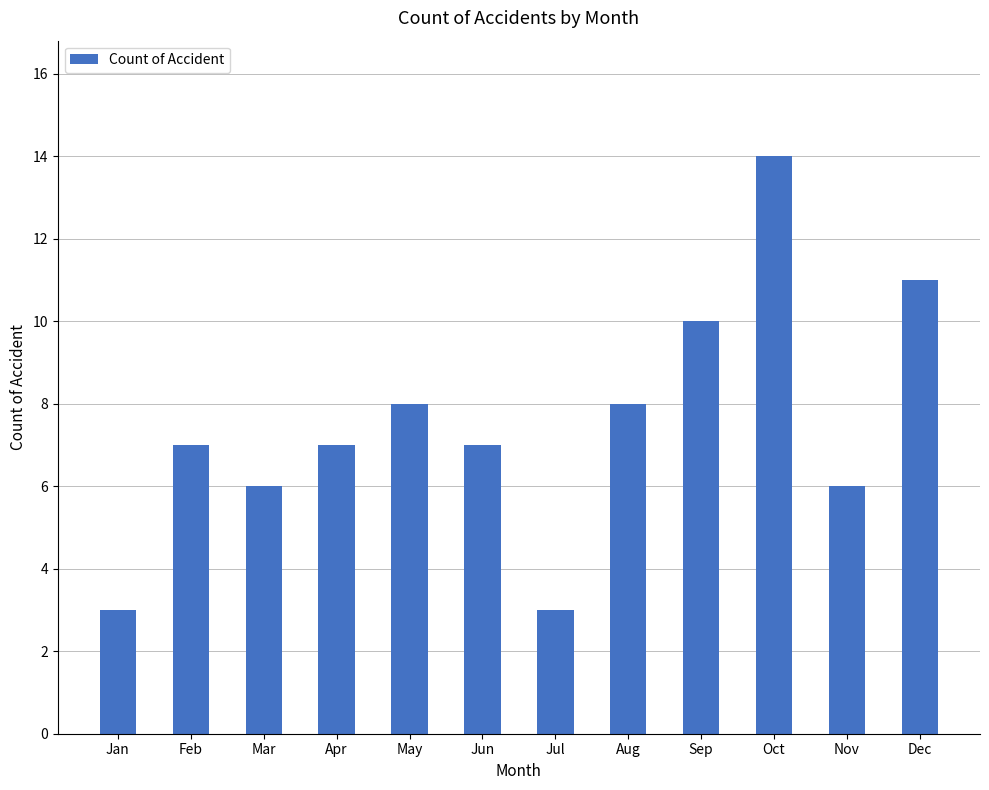

What is the smallest value displayed?

3